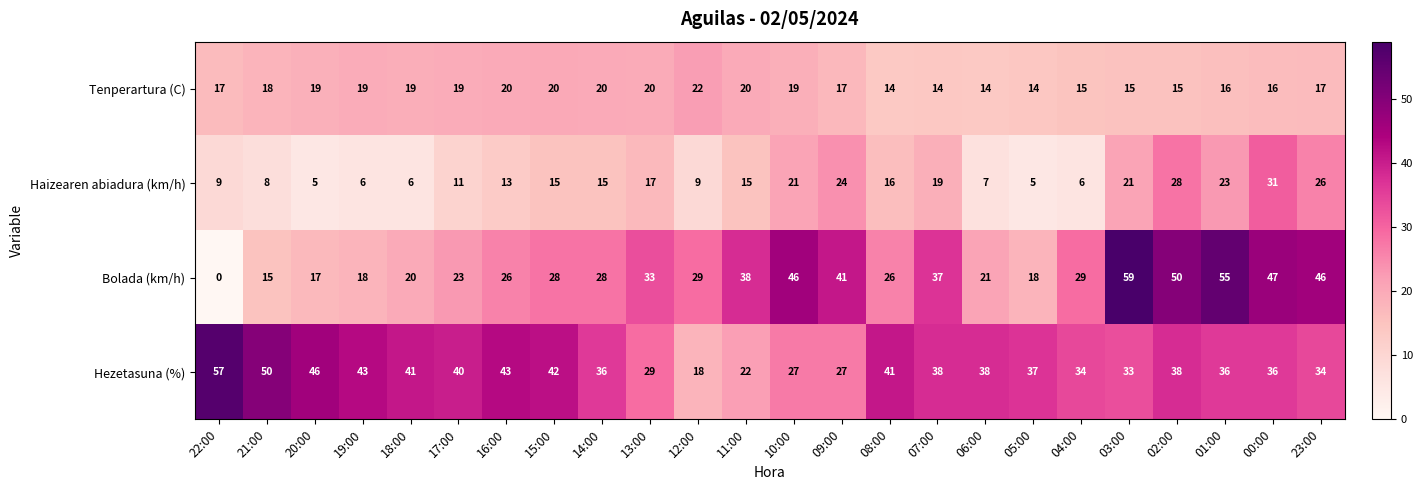

Where does the Bolada (km/h) series first go above 29?

13:00